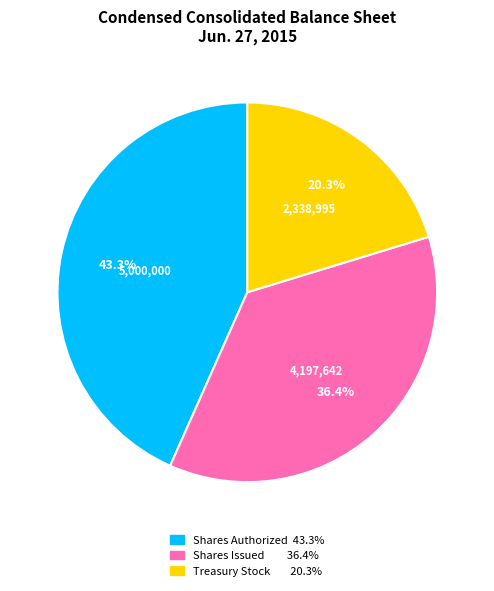

Is there a majority slice in this chart?

No